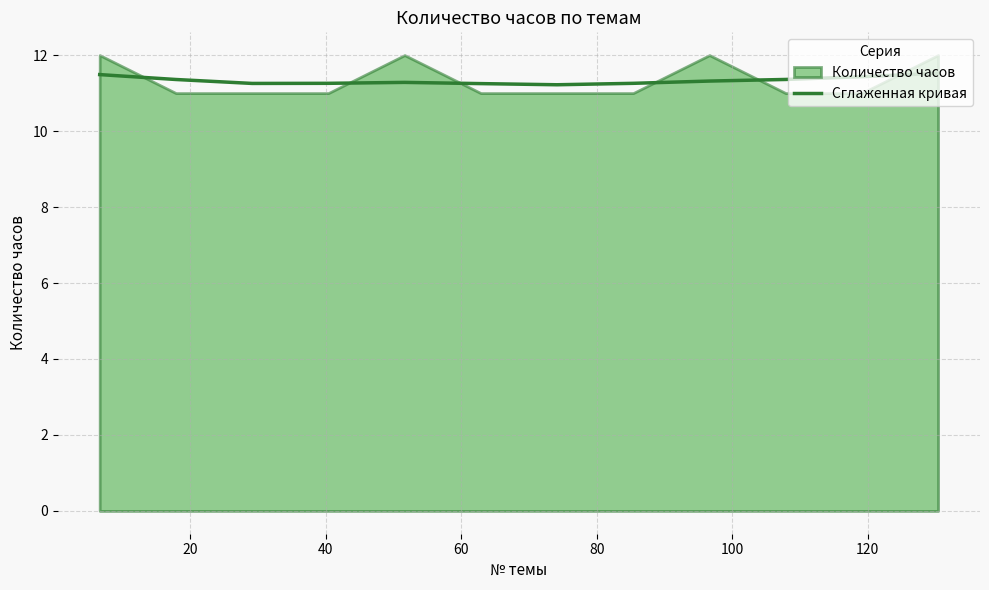

What is the sum of all values?

136.0